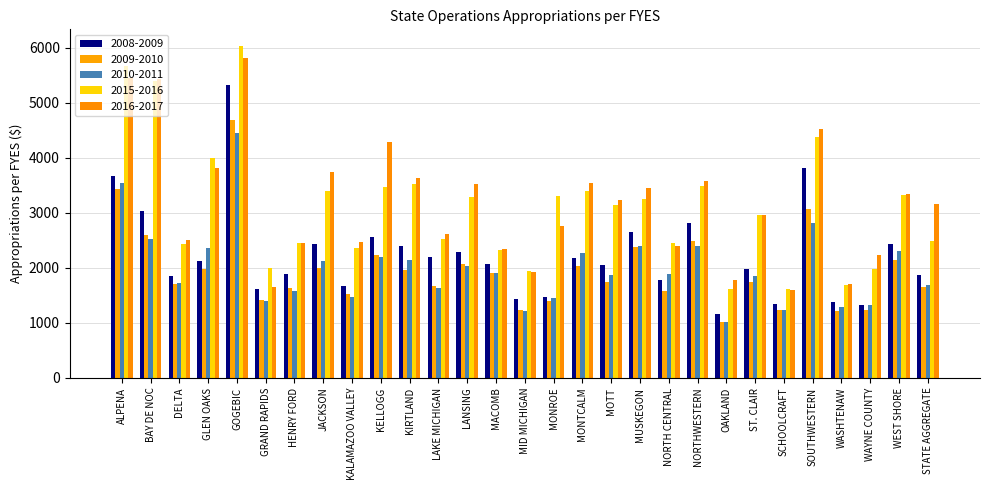

How many series are shown in this chart?

5